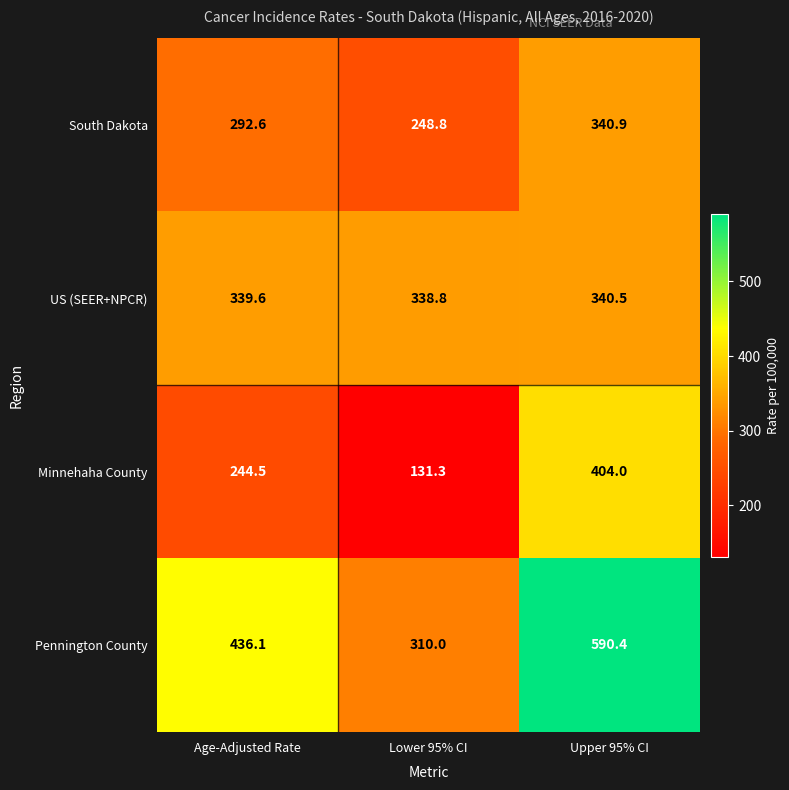

What is the greatest value displayed?

590.4